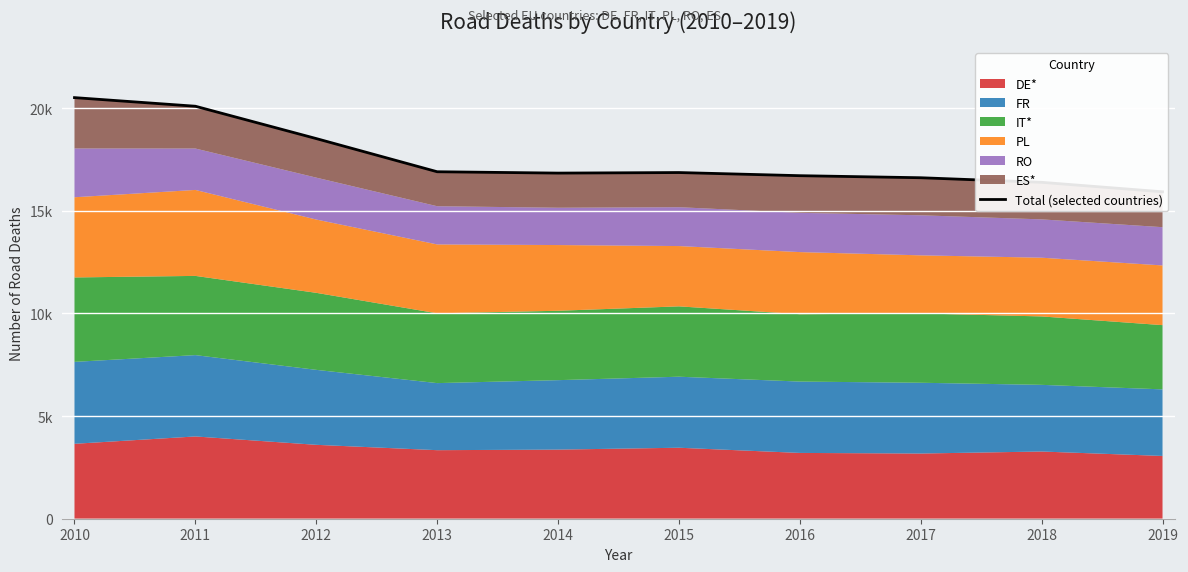

Rank the categories by value from lowest to highest.

2019, 2018, 2017, 2016, 2014, 2015, 2013, 2012, 2011, 2010